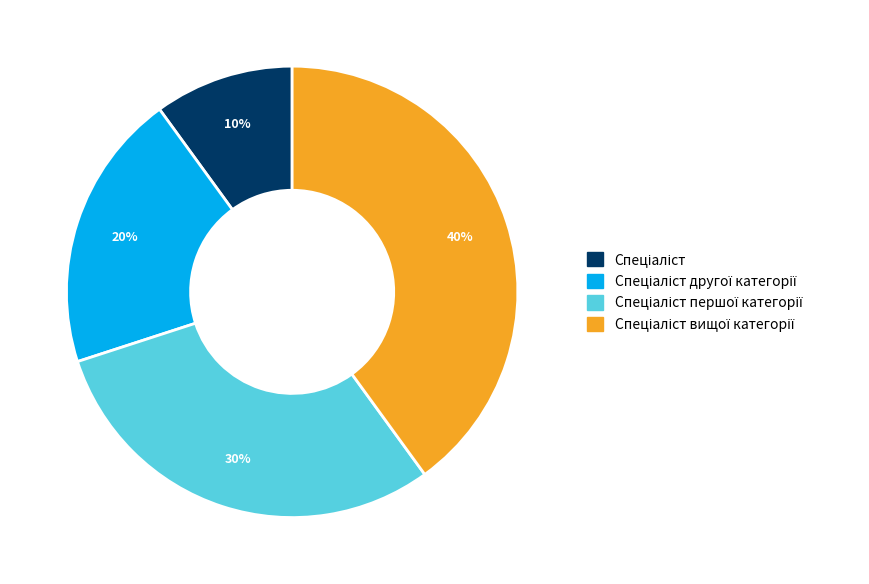

Is there any slice that represents more than half of the pie?

No